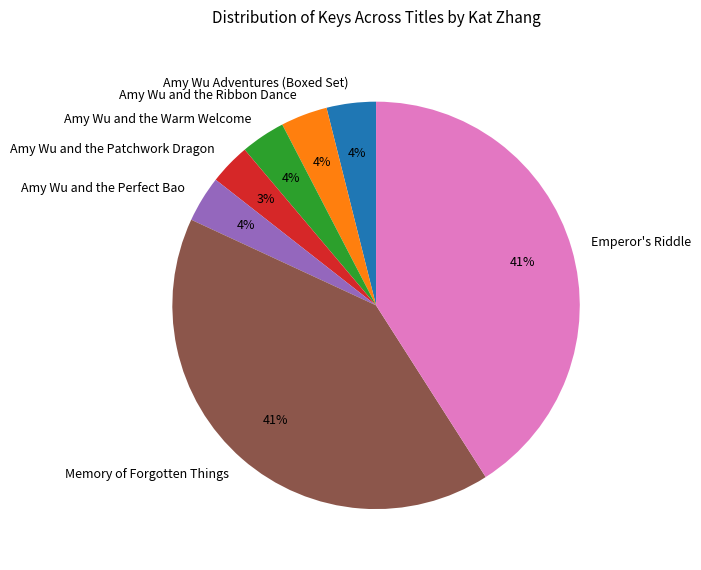

To the nearest percent, what percentage of the pie is Amy Wu Adventures (Boxed Set)?

4%